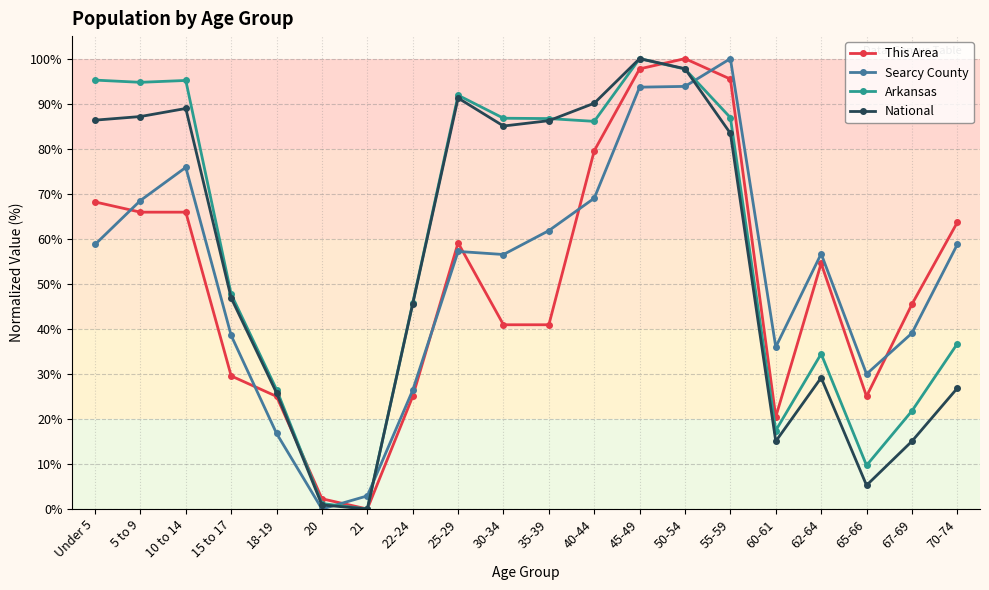

What is the maximum value shown in the chart?

100.0